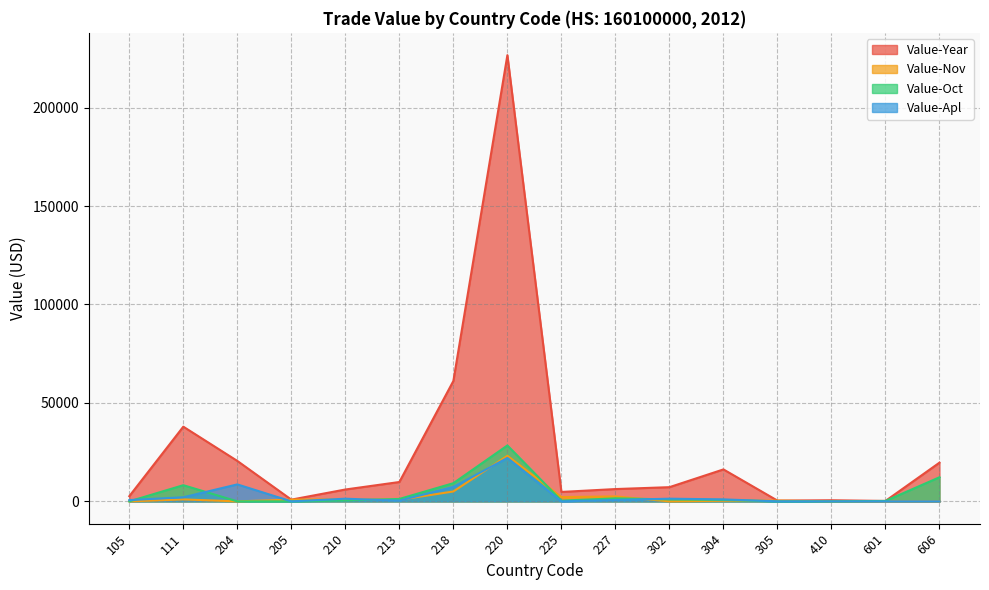

Reading left to right, list all the values displayed in this chart.

Value-Year: 2636	37940	20542	883	6027	9832	61160	226635	4788	6253	7213	16231	382	567	220	19678
Value-Nov: 0	987	0	883	1064	788	5027	23151	2186	2502	0	322	382	0	0	0
Value-Oct: 0	8216	0	0	469	1226	9241	28399	375	1530	996	732	0	0	220	12250
Value-Apl: 646	2081	8622	0	1353	379	7329	22049	0	708	1362	1008	0	0	0	0